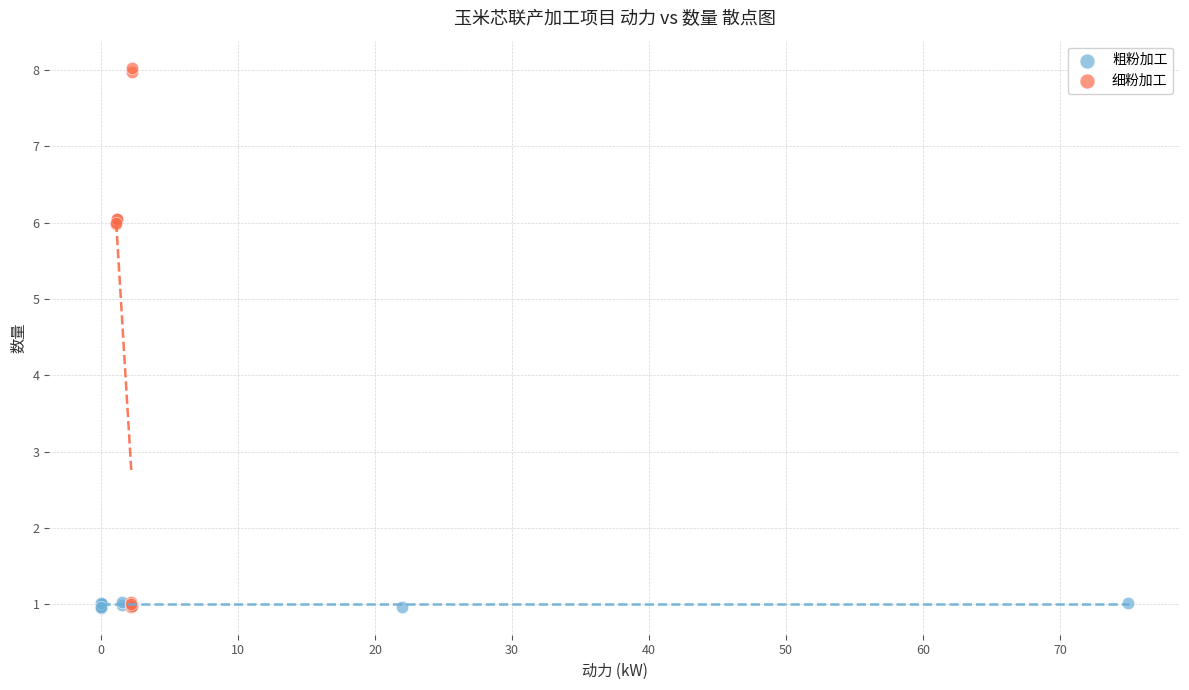

Which series has the largest Y range (max minus min)?

细粉加工